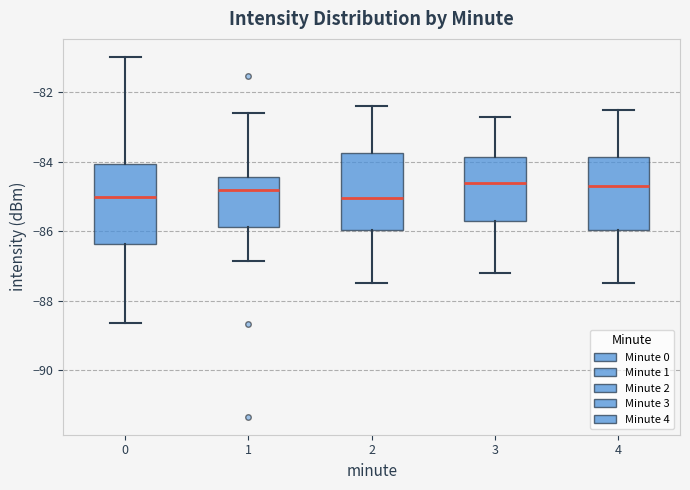

Reading left to right, read every box against the y-axis: the position of its median line, the range the box covers, and the ends of its whiskers. The values are not printed on the chart, so give them approximately, as read against the axis.

0: median -85.0, box -86.4 to -84.0, whiskers -88.6 to -81.0
1: median -84.8, box -85.8 to -84.4, whiskers -86.8 to -82.6
2: median -85.0, box -86.0 to -83.8, whiskers -87.4 to -82.4
3: median -84.6, box -85.6 to -83.8, whiskers -87.2 to -82.6
4: median -84.6, box -86.0 to -83.8, whiskers -87.4 to -82.4